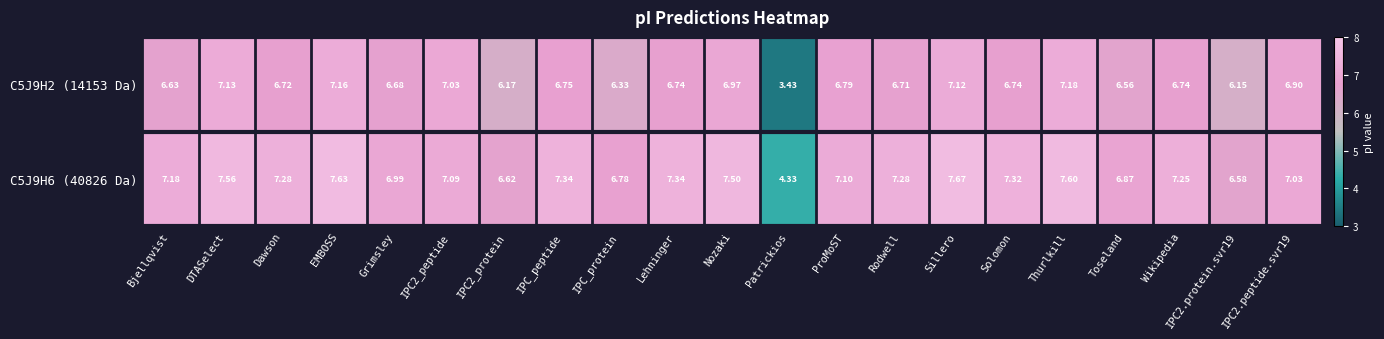

Is the value of C5J9H2 (14153 Da) at IPC2_peptide greater than the value of C5J9H6 (40826 Da) at Dawson?

No